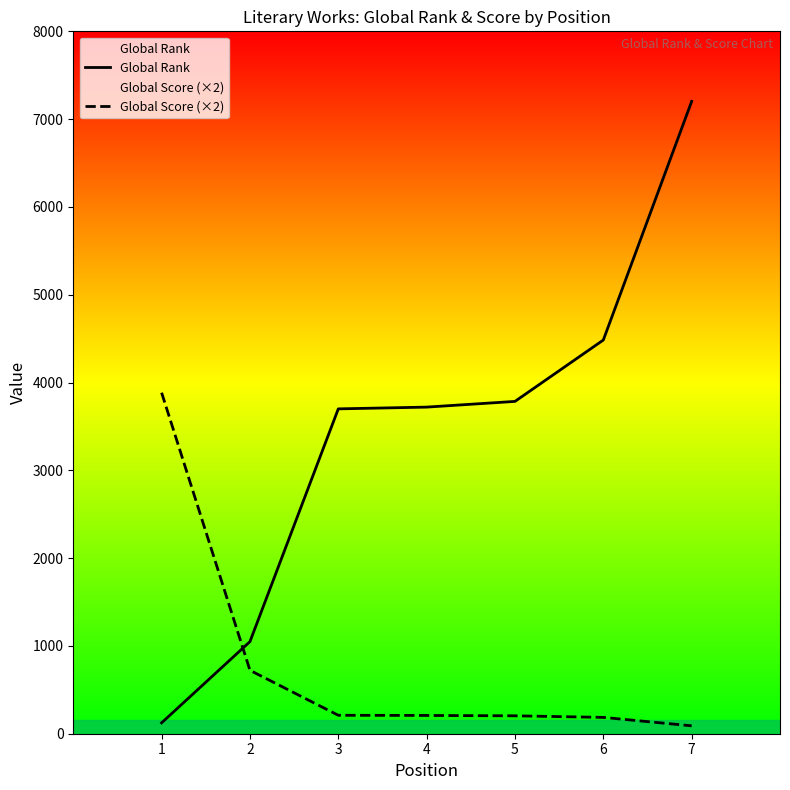

Between 1 and 6, which series saw the biggest shift?

Global Rank